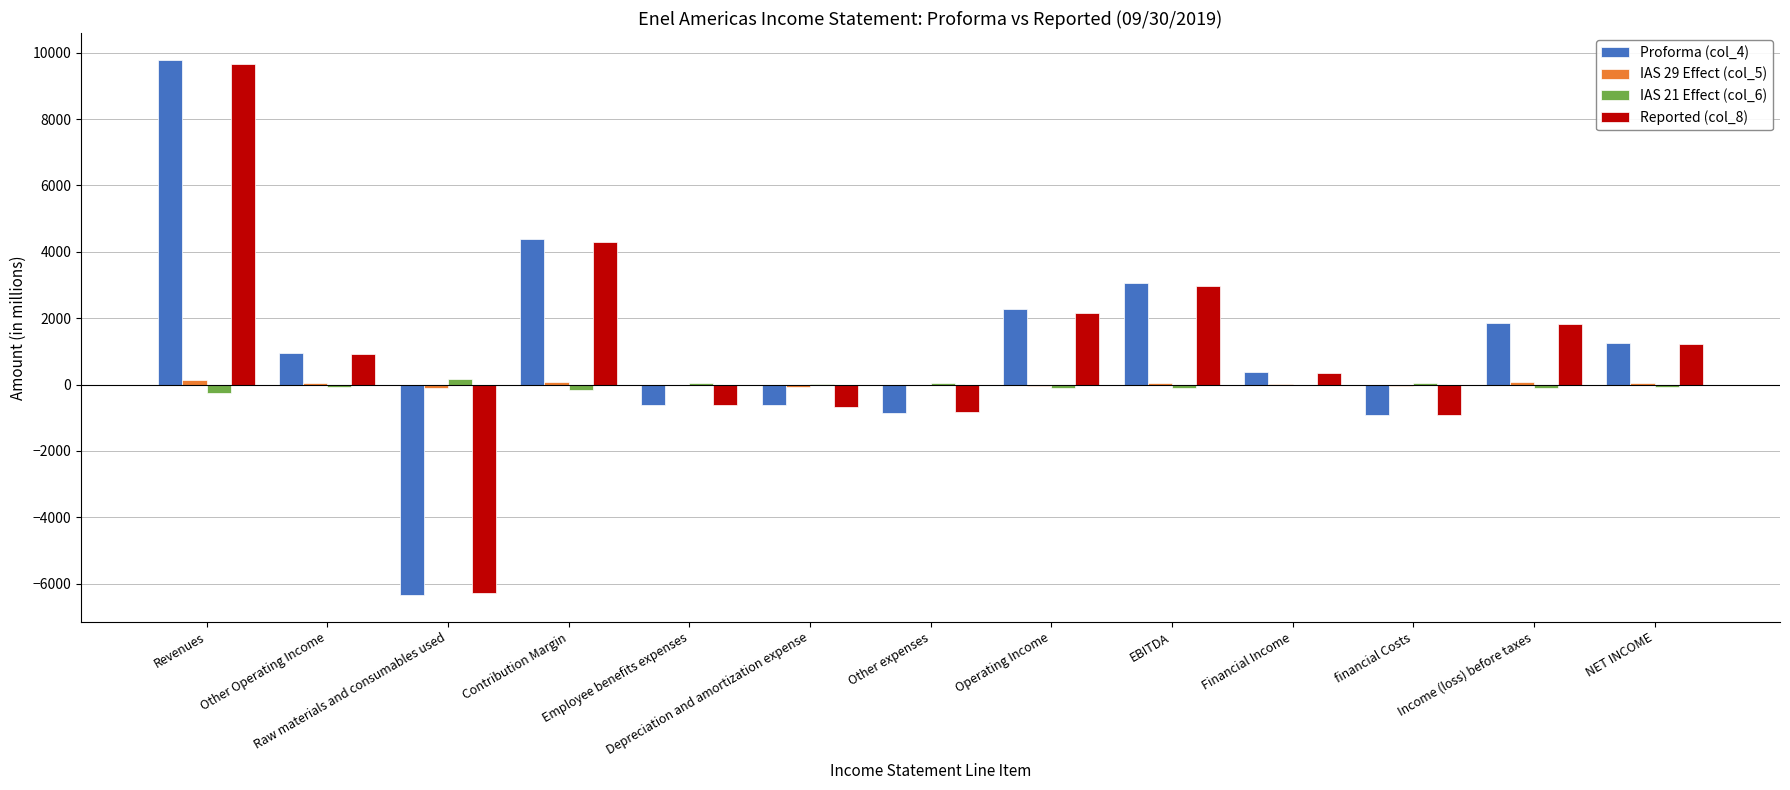

At which category is the sum across all series the highest?

Revenues